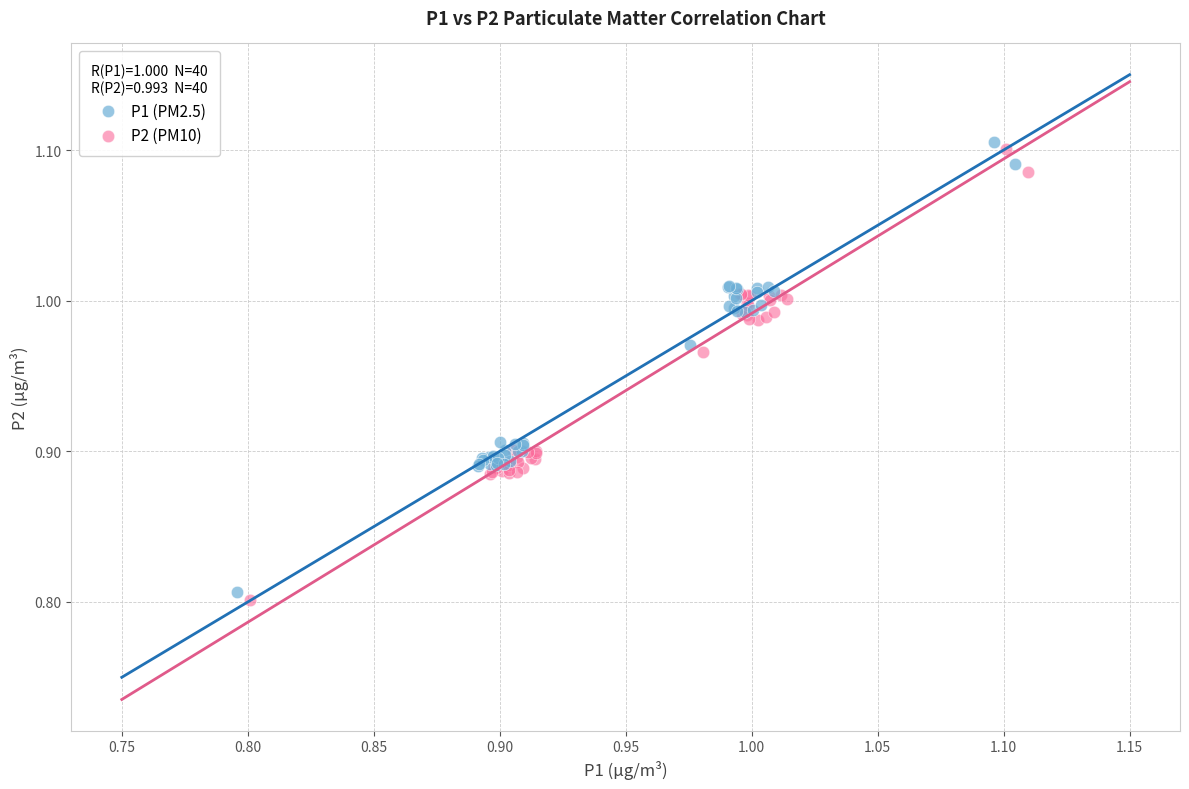

What are all the series names shown in the legend?

P1 (PM2.5), P2 (PM10)